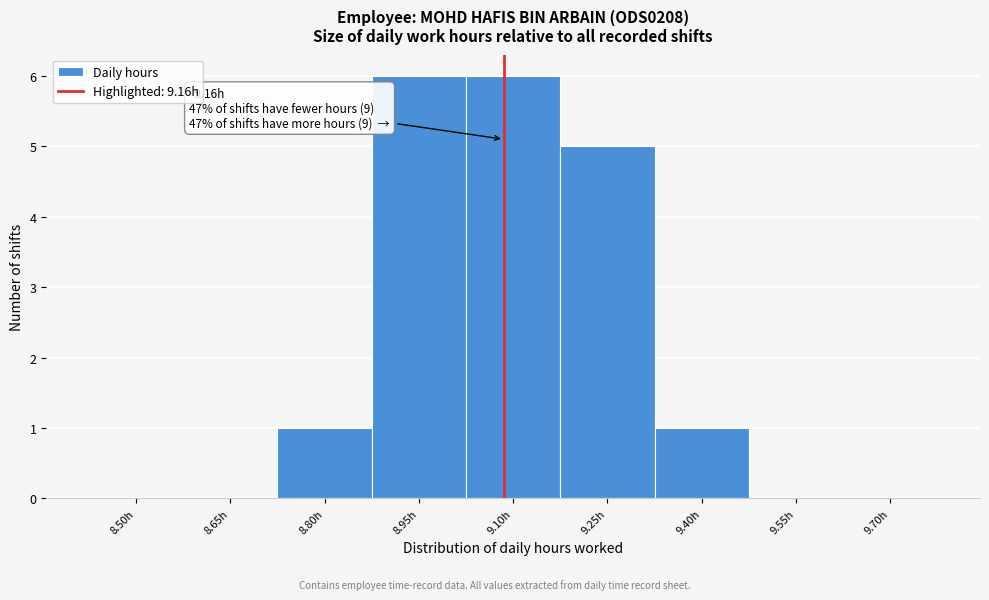

Reading left to right, list all the values displayed in this chart.

8.50h=0	8.65h=0	8.80h=1	8.95h=6	9.10h=6	9.25h=5	9.40h=1	9.55h=0	9.70h=0